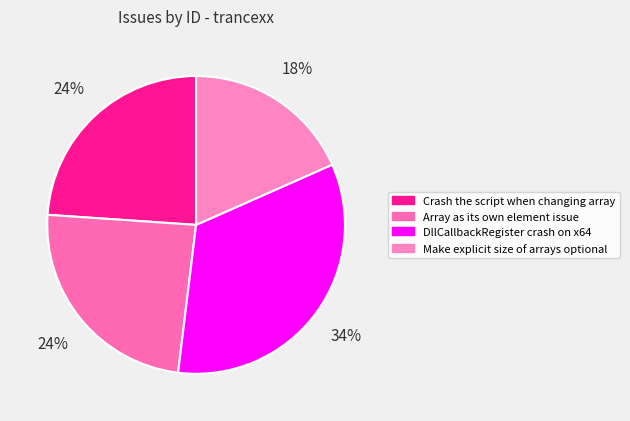

The Make explicit size of arrays optional slice represents 18% of the pie. True or false?

True